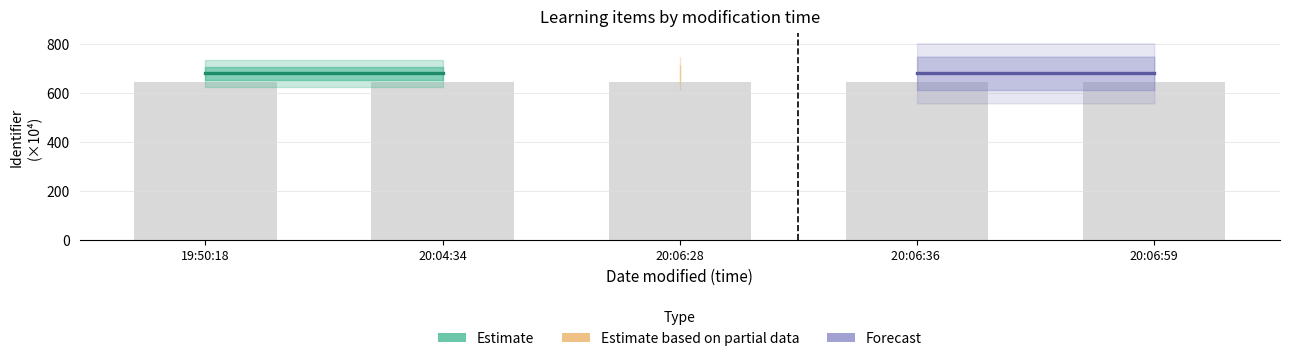

What position from the right is 20:04:34?

4